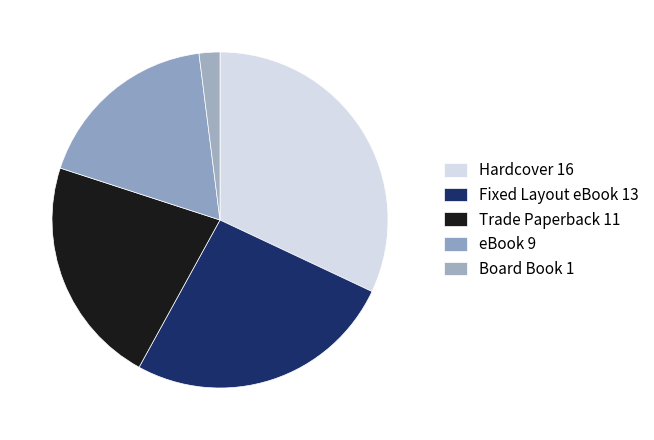

Do Trade Paperback and Board Book together represent more than half of the pie?

No